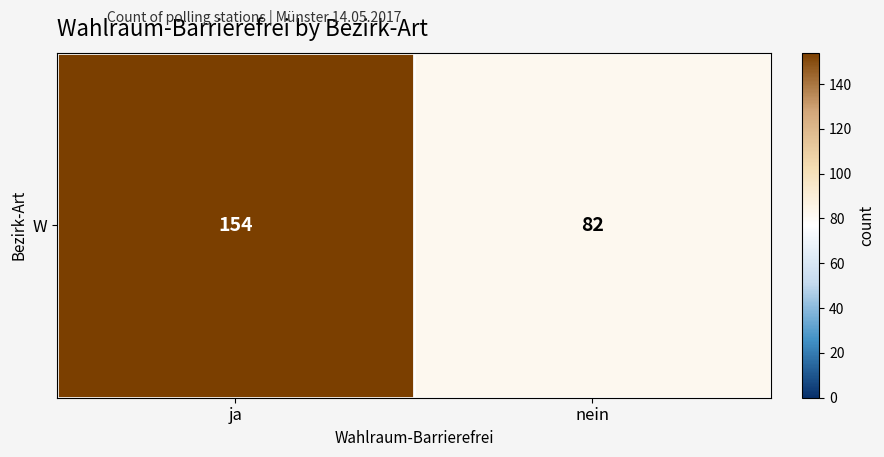

Which has a higher value, nein or ja?

ja